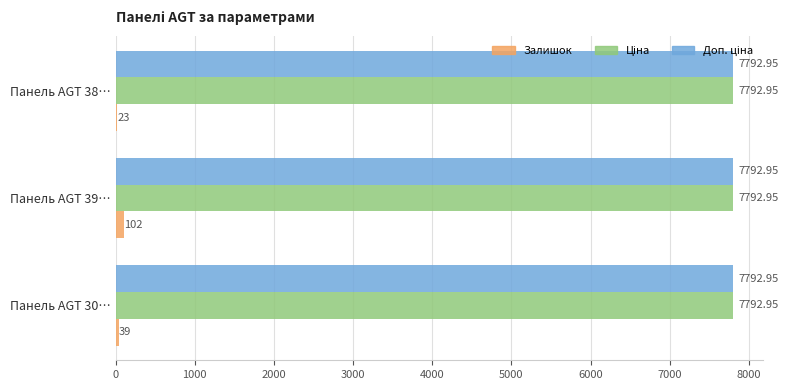

Which series changed the most between Панель AGT 30… and Панель AGT 38…?

Залишок